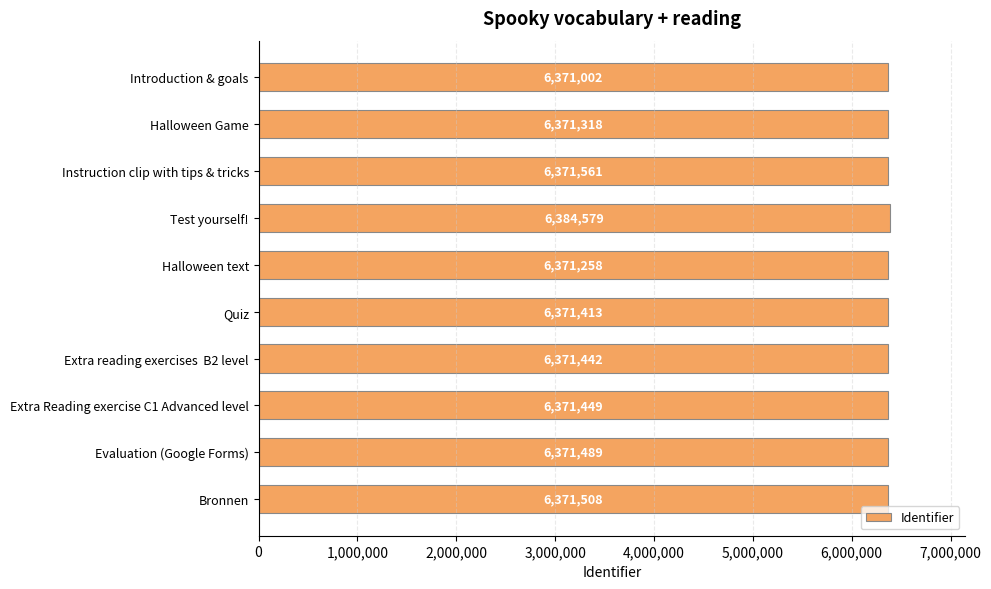

Between Introduction & goals and Halloween text, which is larger?

Halloween text